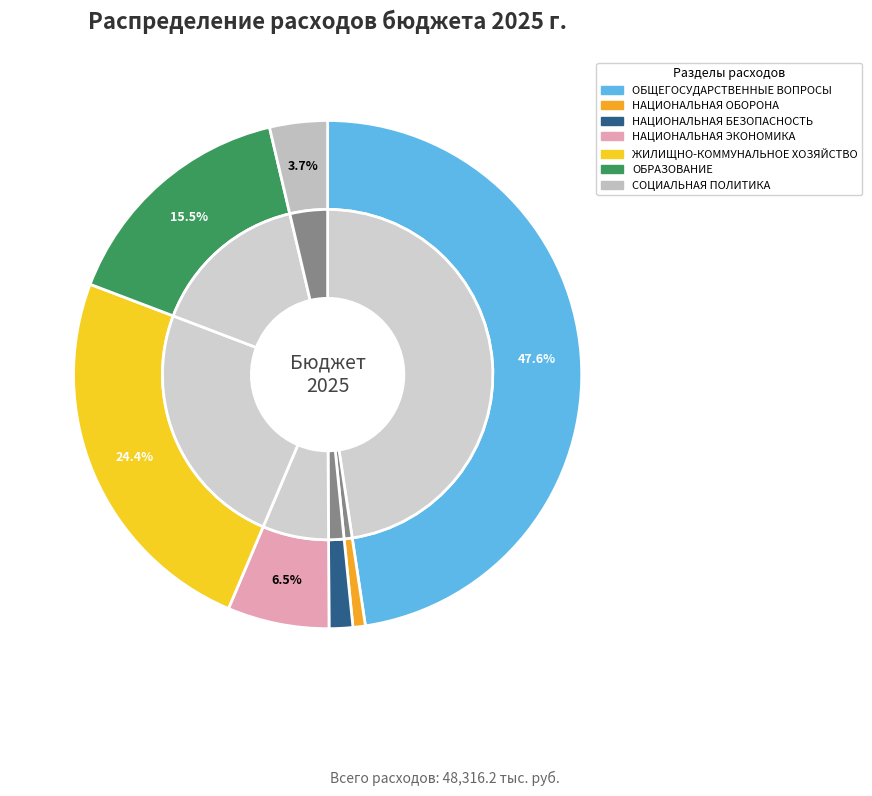

Which has a higher value, ОБРАЗОВАНИЕ or НАЦИОНАЛЬНАЯ ОБОРОНА?

ОБРАЗОВАНИЕ